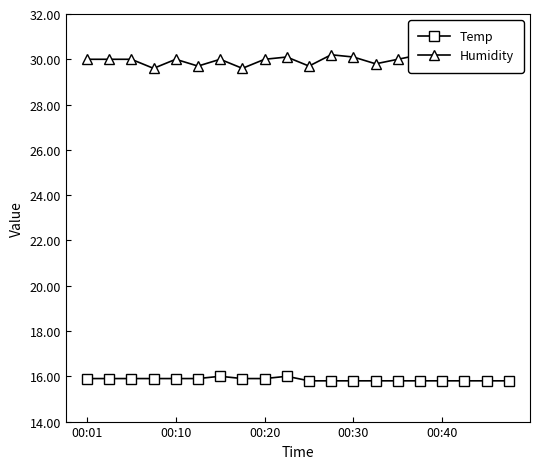

How many interior local valleys does the Humidity series have?

6